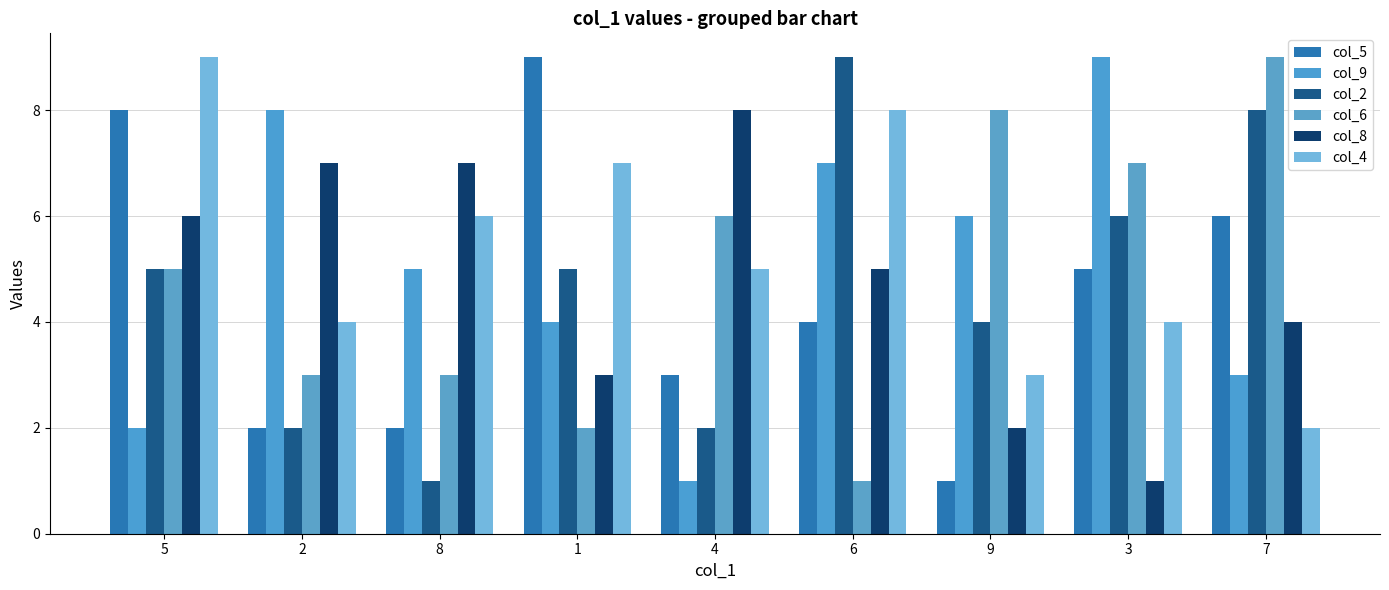

Does the chart contain any negative values?

No